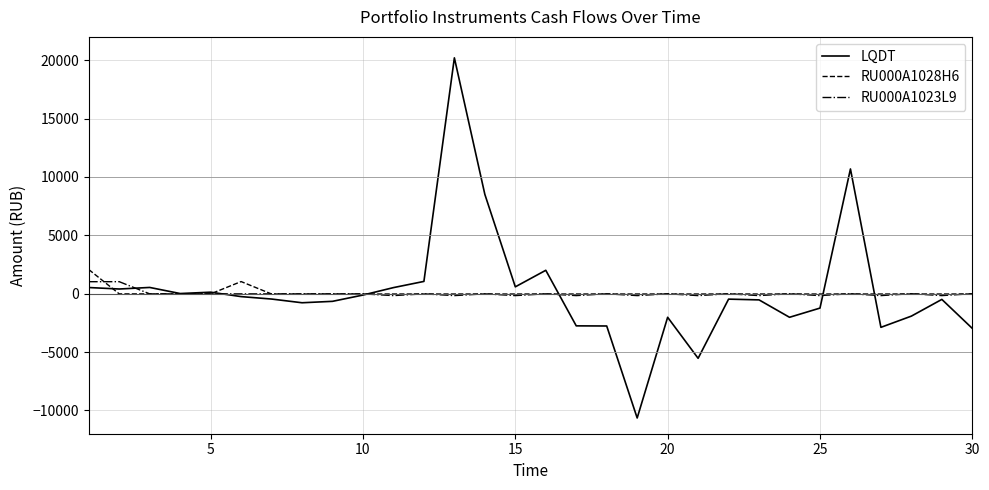

Which series has the widest spread of values?

LQDT